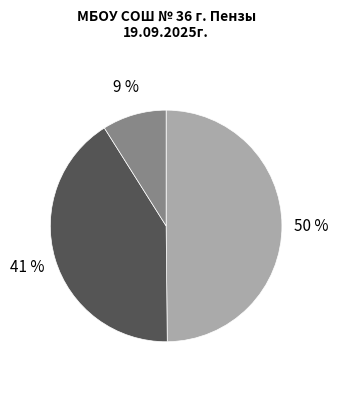

To the nearest percent, what is the average slice percentage?

33%